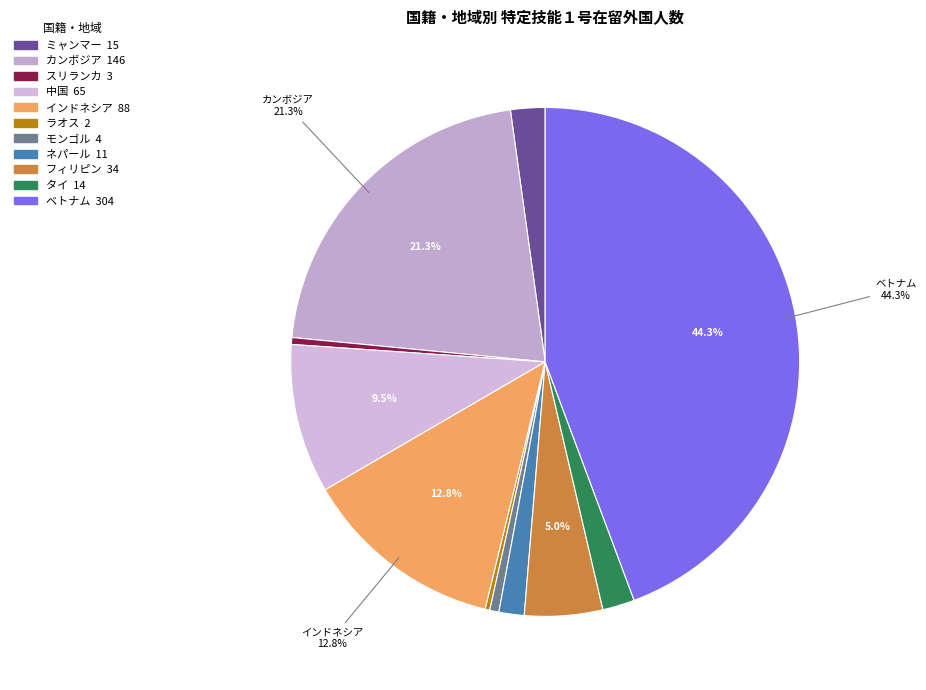

What is the total percentage of ネパール and ベトナム?

45.9%